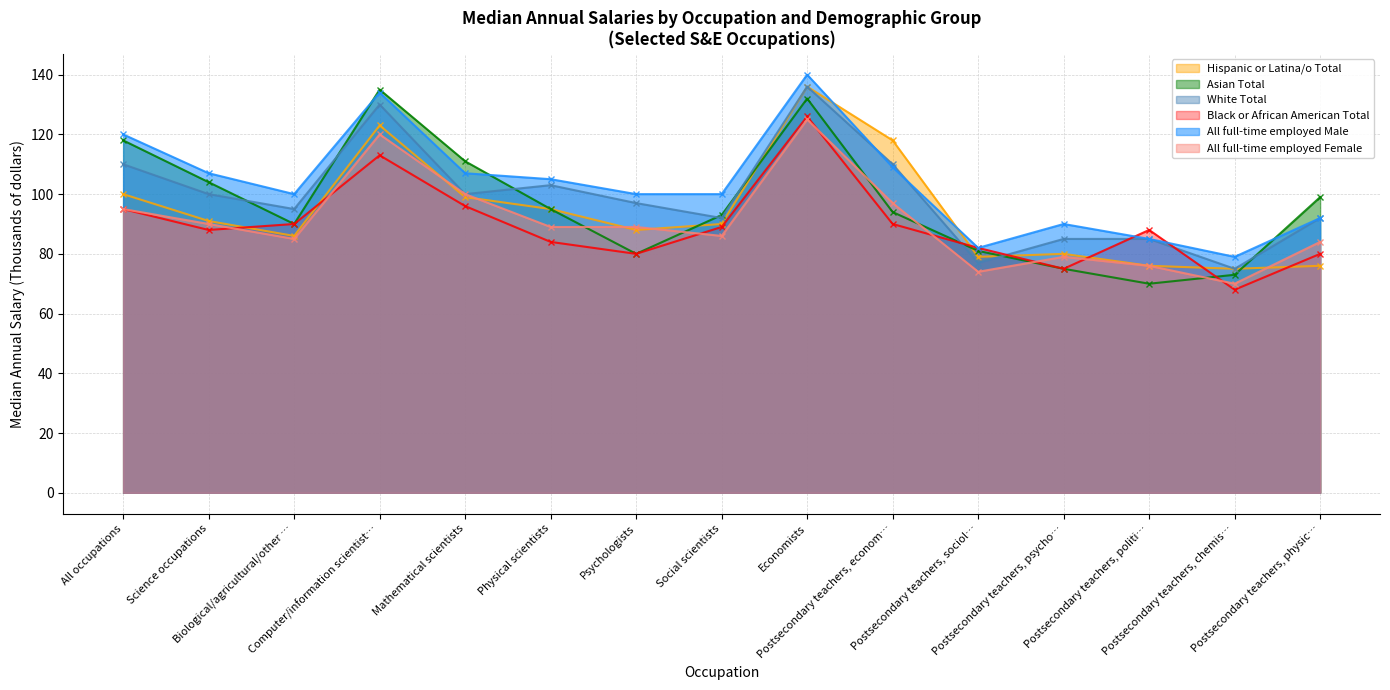

What is the approximate value of All full-time employed Male at Science occupations, to the nearest 5?

105